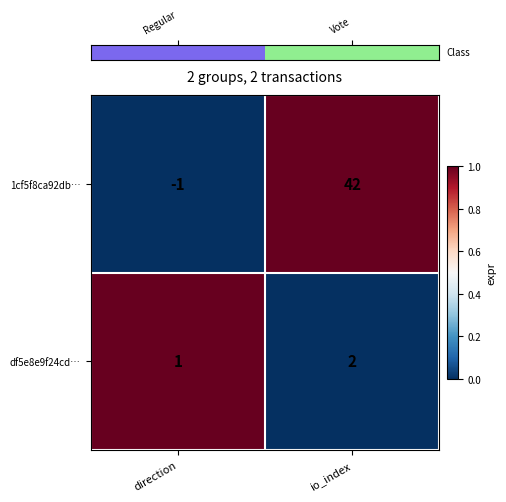

Reading right to left, extract all data points from this chart.

1cf5f8ca92db…: io_index=42	direction=-1
df5e8e9f24cd…: io_index=2	direction=1